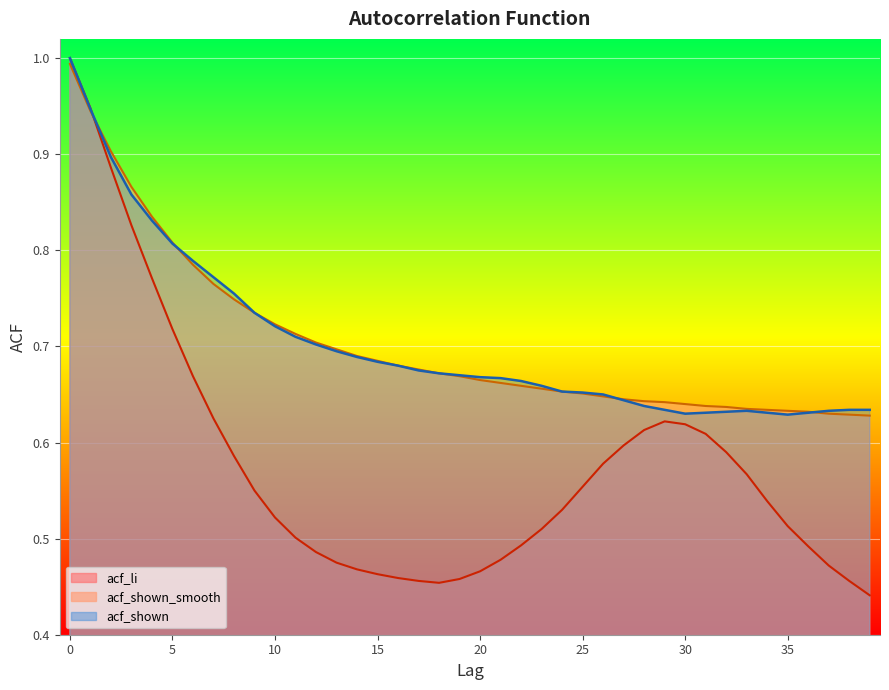

What is the value of the acf_li point at the 3rd from the left?

0.9